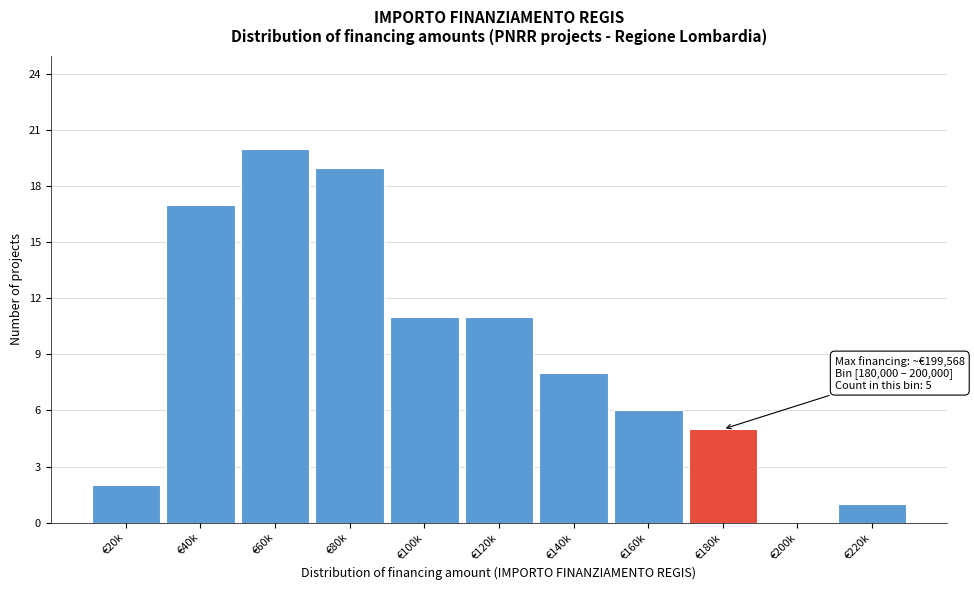

Reading left to right, list all the values displayed in this chart.

€20k=2	€40k=17	€60k=20	€80k=19	€100k=11	€120k=11	€140k=8	€160k=6	€180k=5	€200k=0	€220k=1